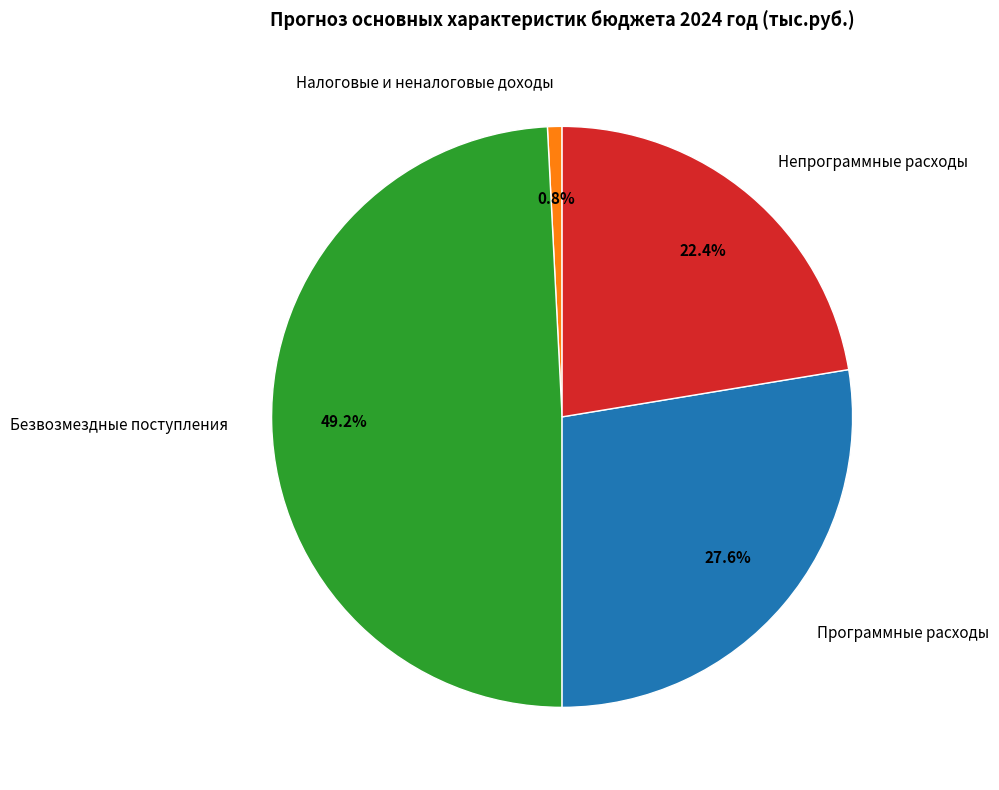

What percentage do Программные расходы and Непрограммные расходы together represent?

50.0%